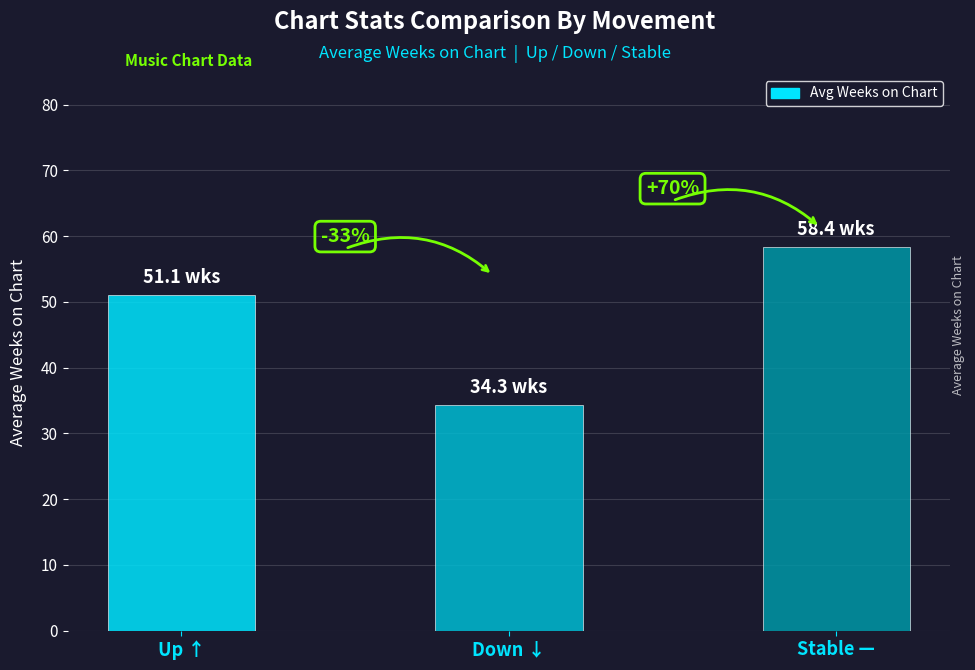

What is the greatest value displayed?

58.4